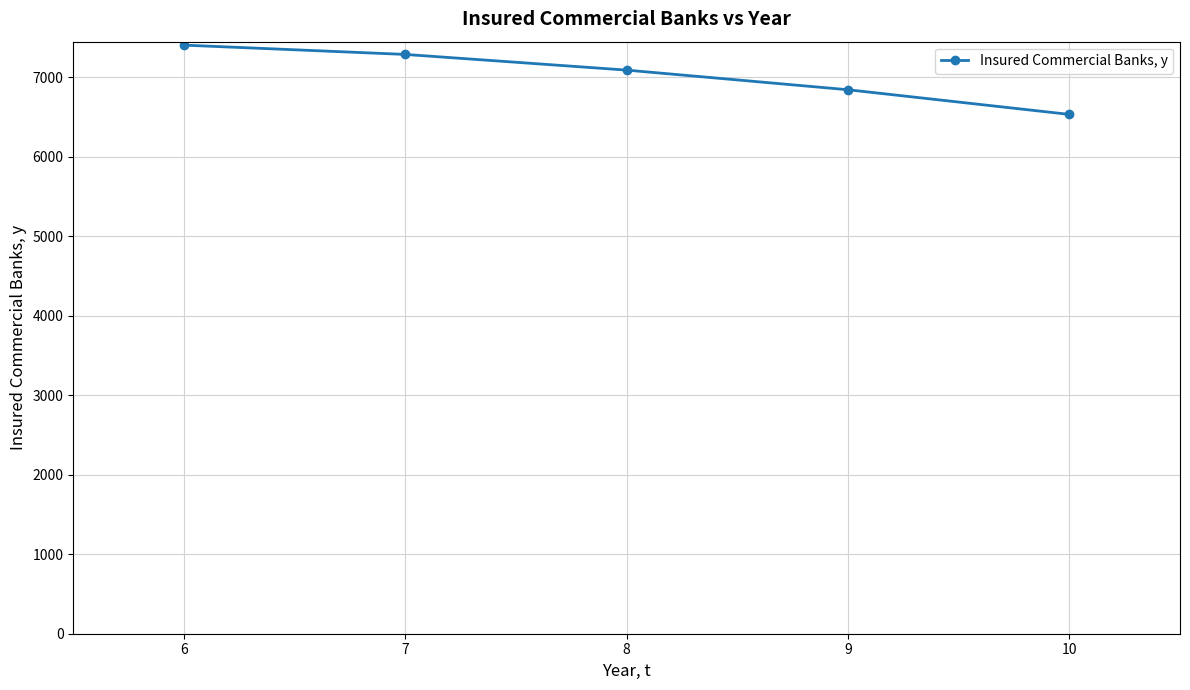

What is the change in value from 6 to 8?

-314